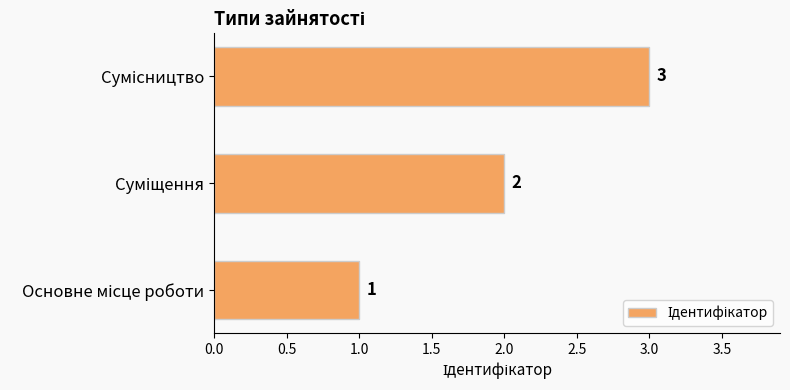

Count the values in the range 1 to 3.

3